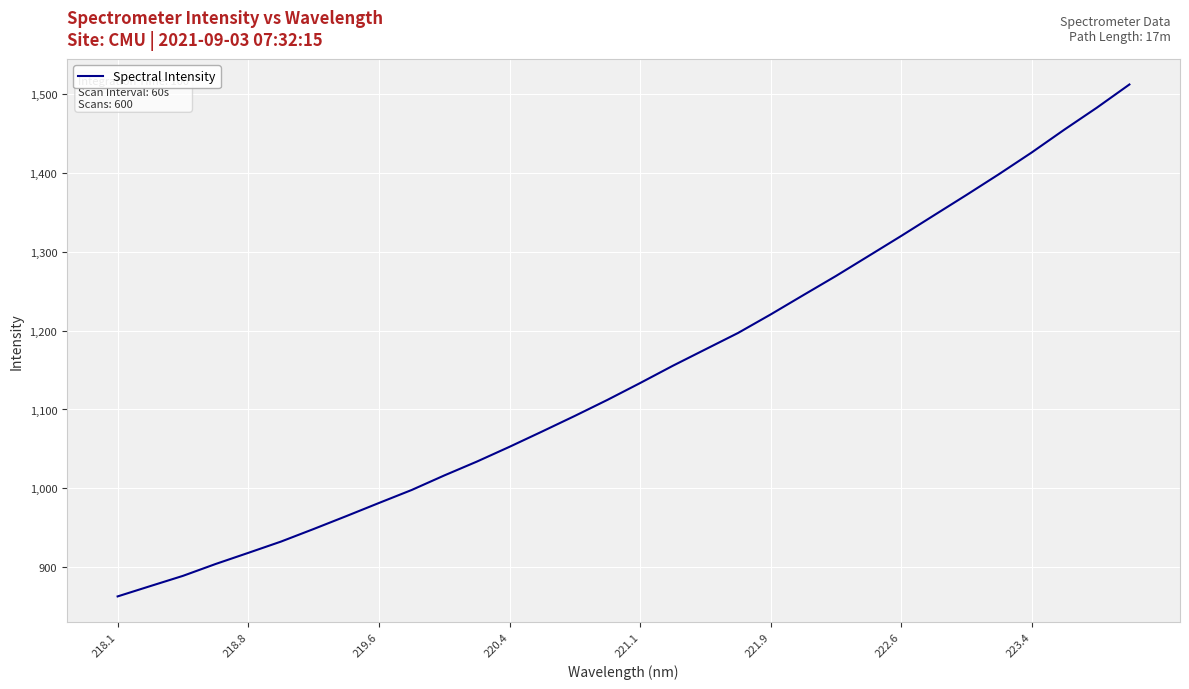

What is the maximum value shown in the chart?

1512.1